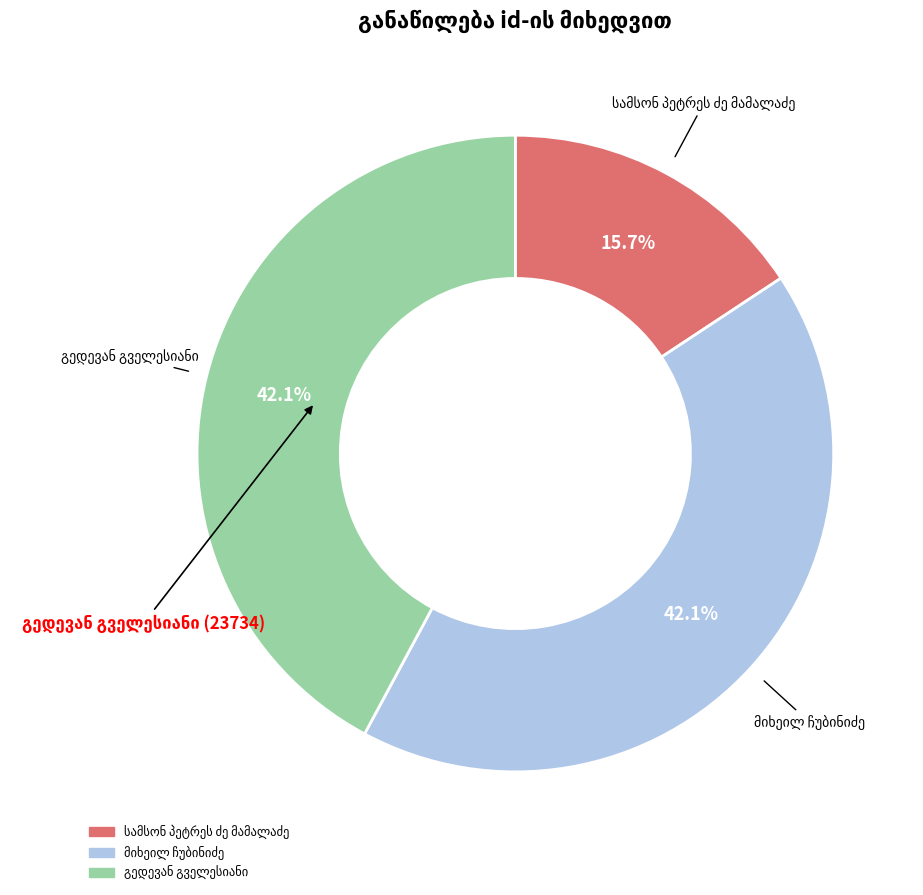

Does any single category account for the majority?

No